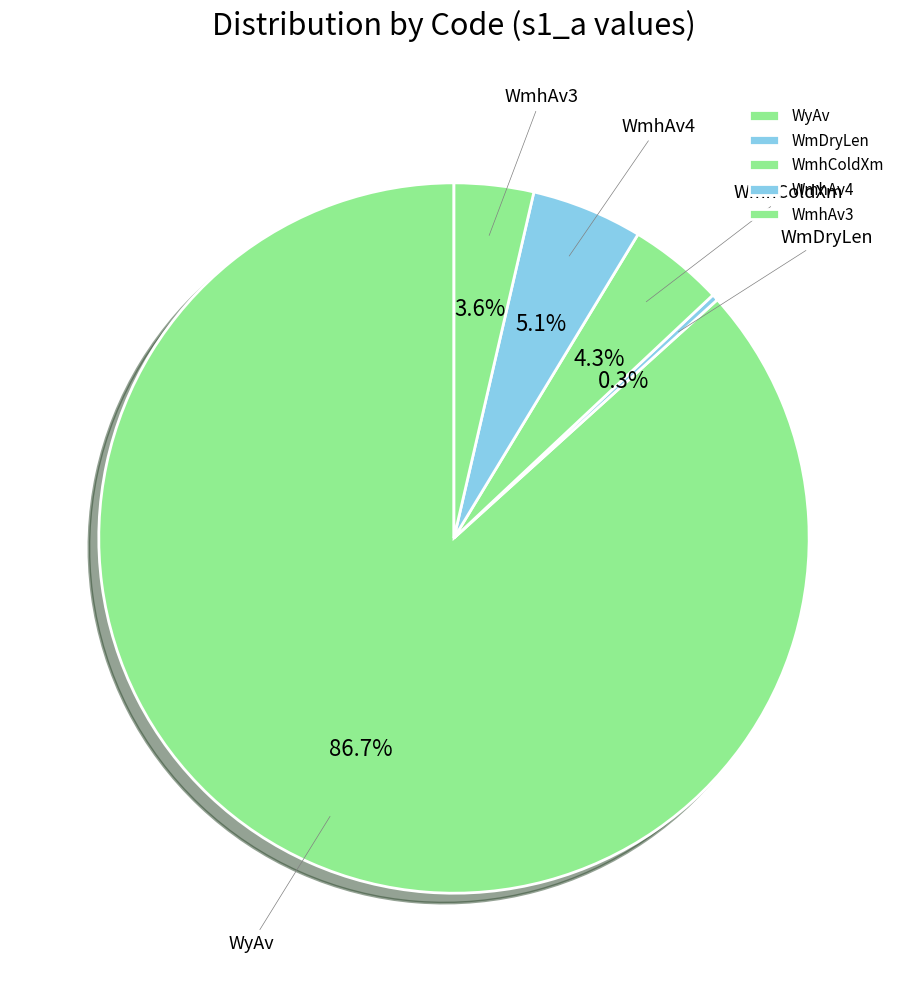

The WmhAv3 slice represents 4% of the pie. True or false?

True